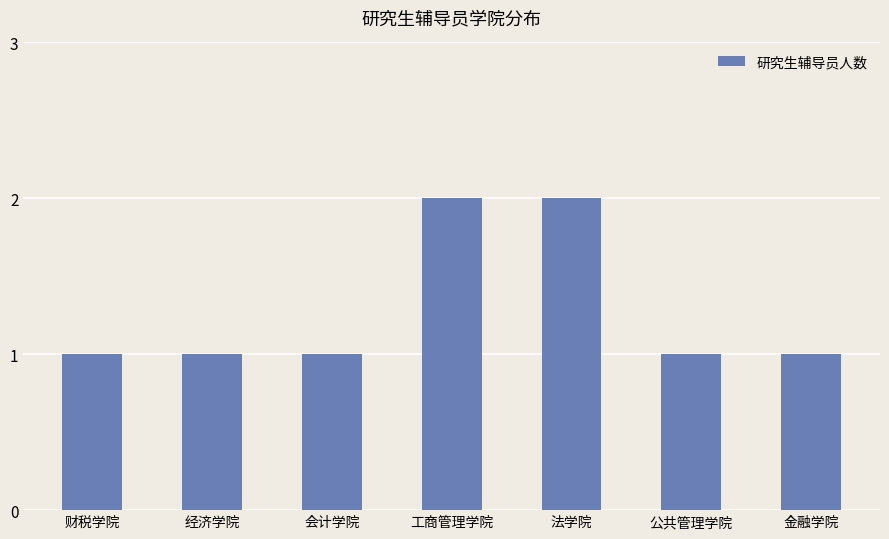

What is the minimum value shown in the chart?

1